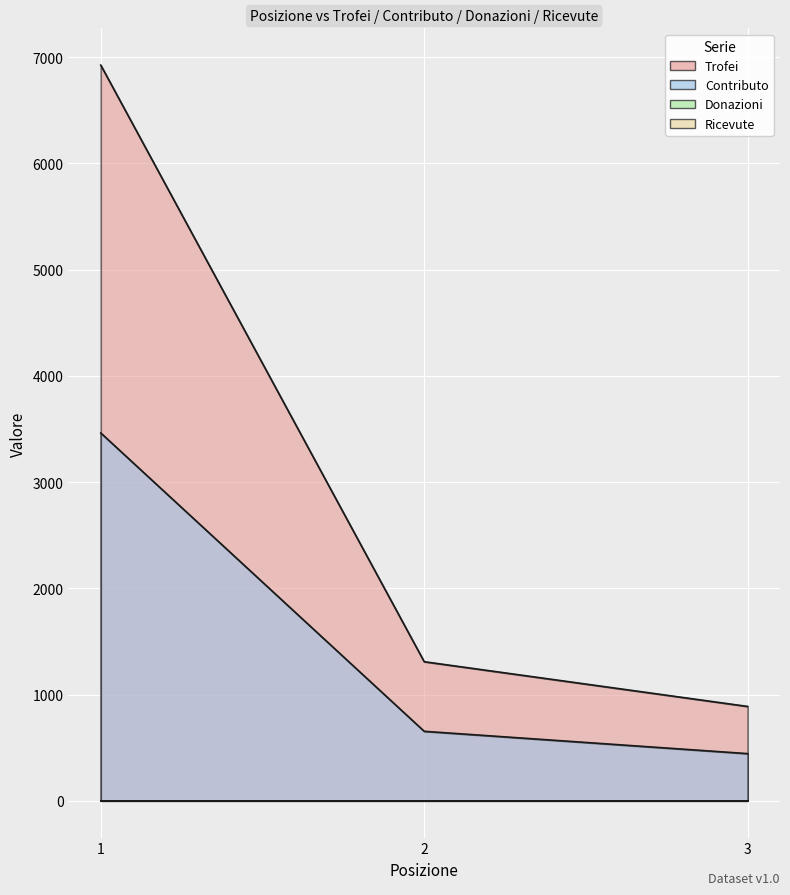

Which category has the highest value across all series?

1